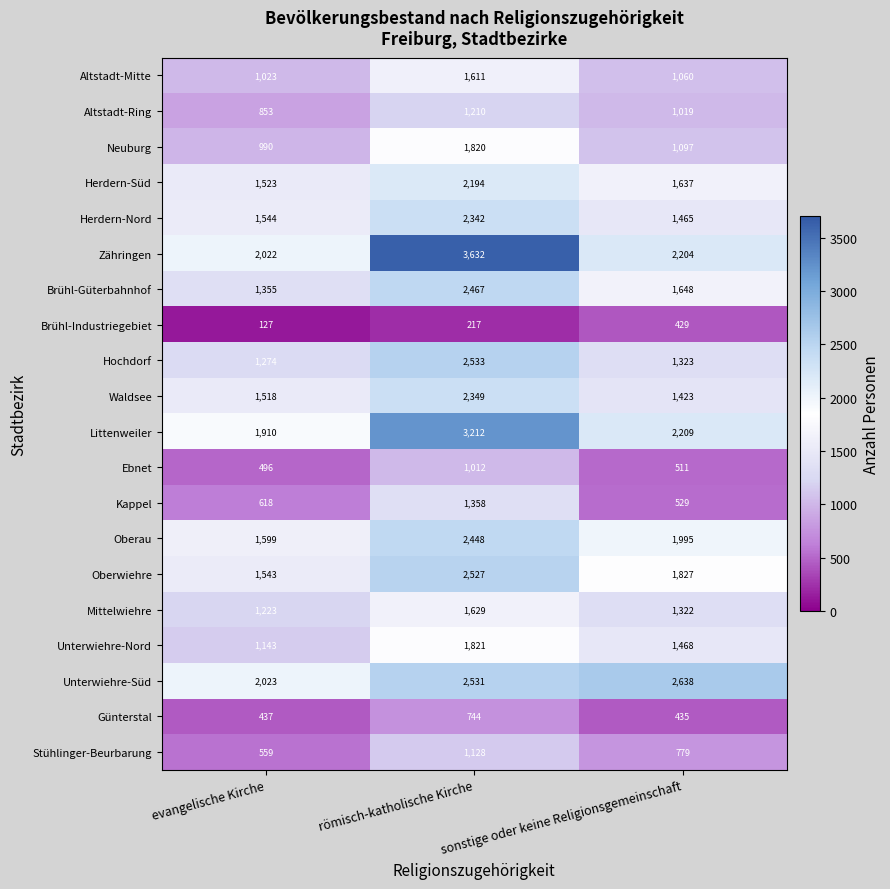

Rank the series by their maximum value, from lowest to highest.

Brühl-Industriegebiet, Günterstal, Ebnet, Stühlinger-Beurbarung, Altstadt-Ring, Kappel, Altstadt-Mitte, Mittelwiehre, Neuburg, Unterwiehre-Nord, Herdern-Süd, Herdern-Nord, Waldsee, Oberau, Brühl-Güterbahnhof, Oberwiehre, Hochdorf, Unterwiehre-Süd, Littenweiler, Zähringen